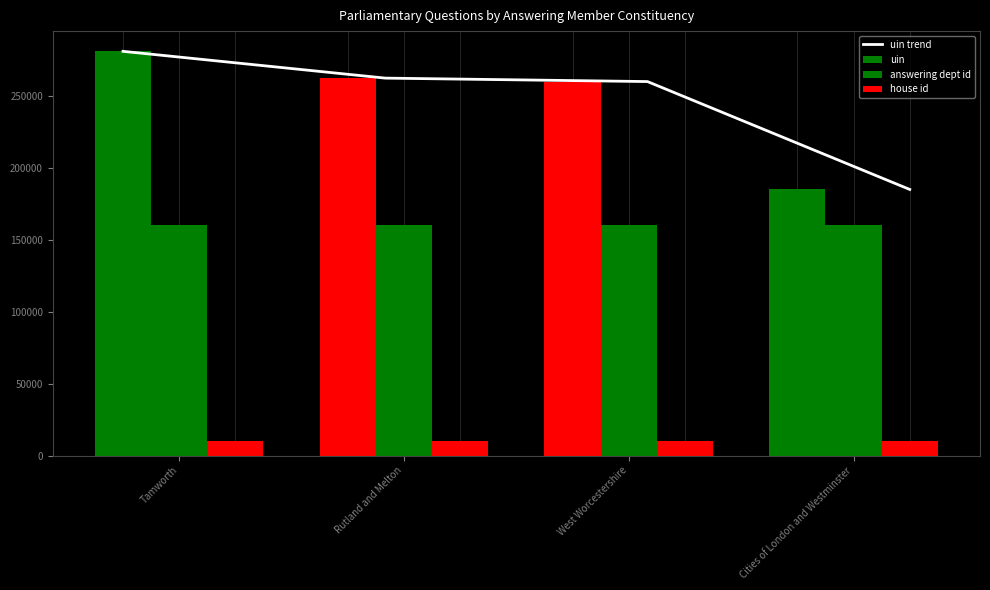

Rank the categories by uin value from highest to lowest.

Tamworth, Rutland and Melton, West Worcestershire, Cities of London and Westminster